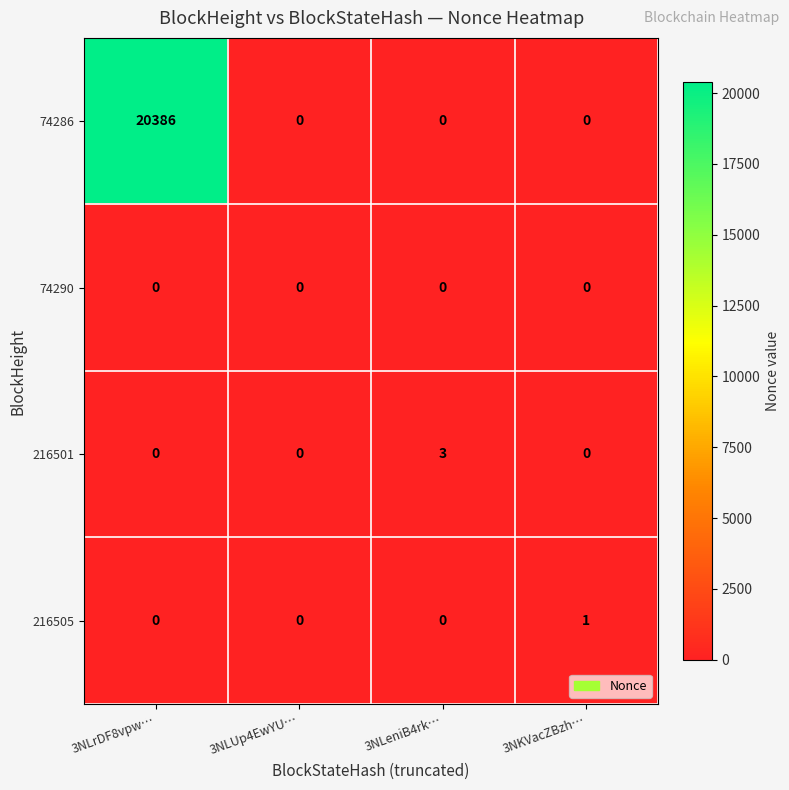

Which series has the largest total across all categories?

74286